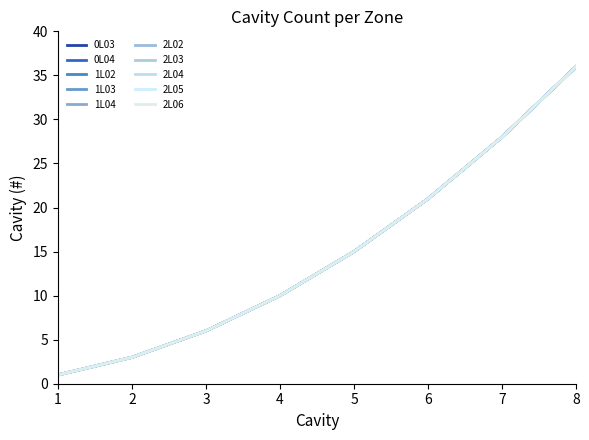

Does the chart display data point markers on the line(s)?

No